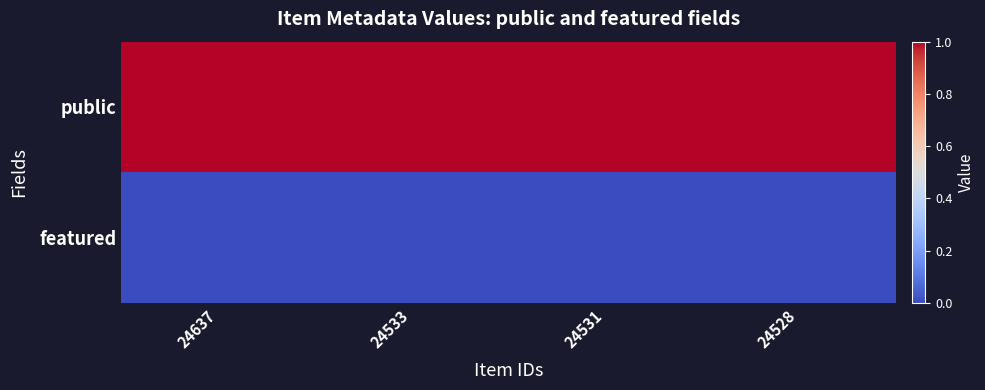

Reading right to left, list all the values displayed in this chart.

public: 24528=1	24531=1	24533=1	24637=1
featured: 24528=0	24531=0	24533=0	24637=0